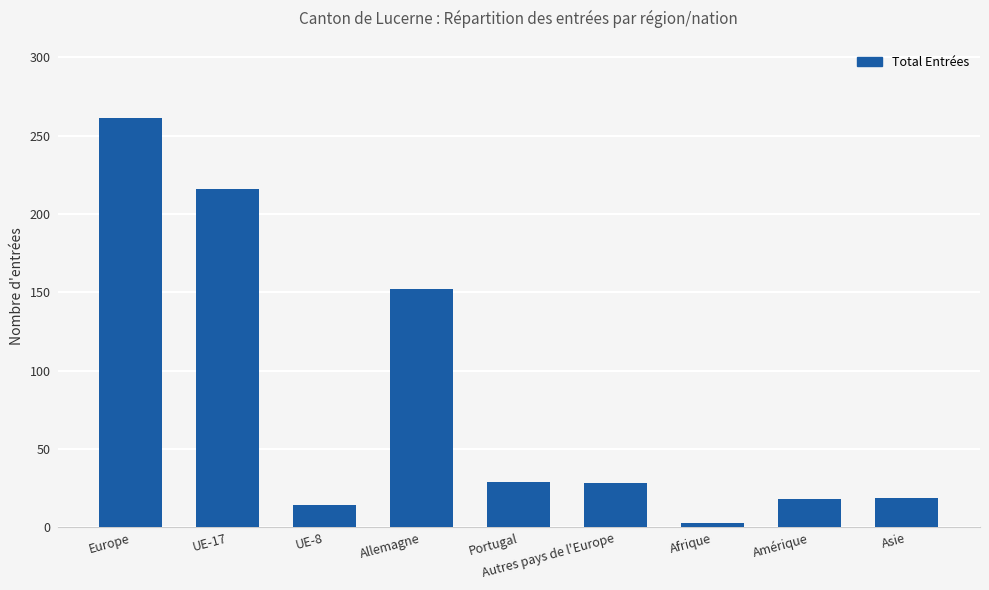

Between Amérique and Portugal, which is larger?

Portugal